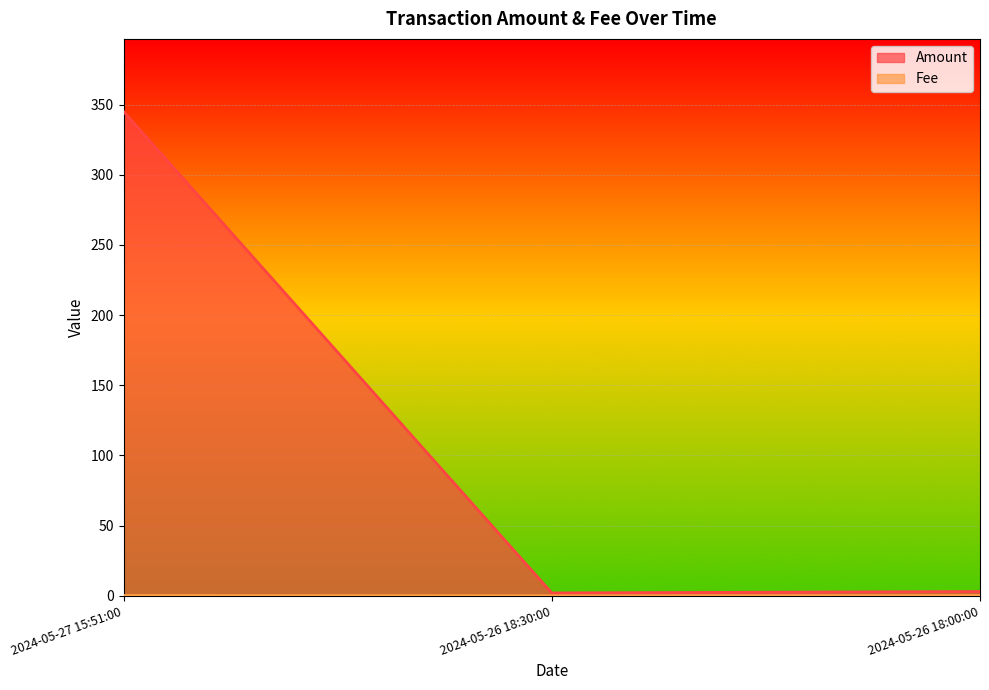

Reading right to left, list all the values displayed in this chart.

Amount: 3.0	2.0	345.0
Fee: 0.2	0.0	0.2